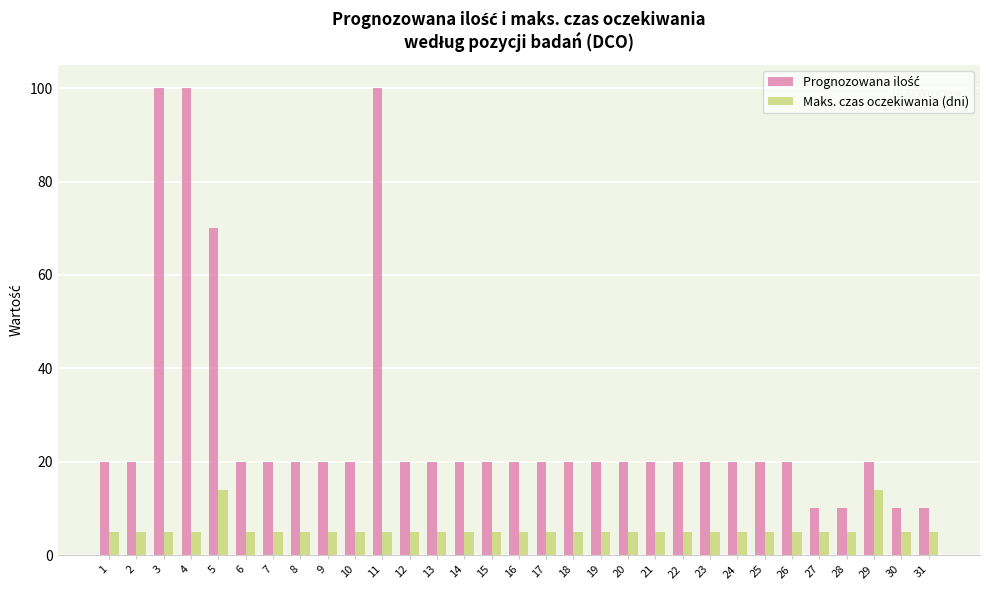

At how many categories does at least one series exceed 33?

4